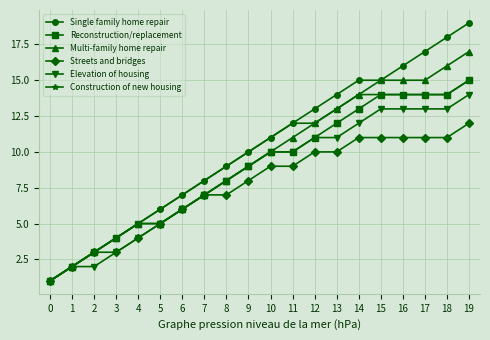

Between 7 and 18, which series saw the biggest shift?

Single family home repair